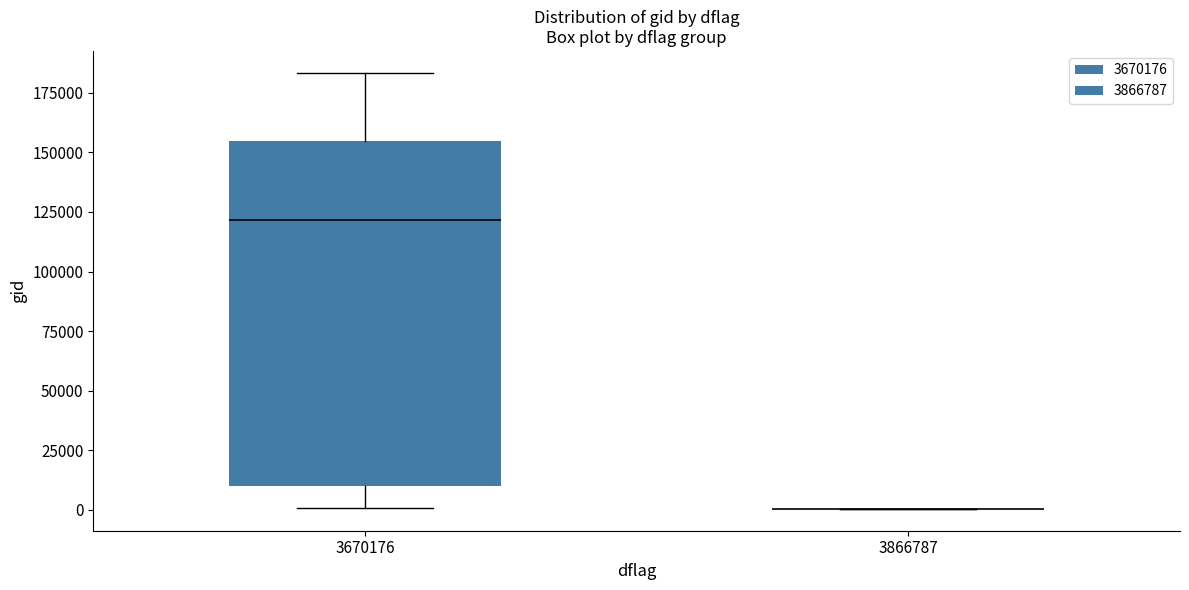

Reading left to right, transcribe this box plot: for each box, give where its median line is, the range the box spans, and where its two whiskers end, as read against the y-axis. The values are not printed on the chart, so give them approximately, as read against the axis.

3670176: median 120000, box 10000 to 155000, whiskers 0 to 185000
3866787: box collapsed to a line at 0, whiskers 0 to 0